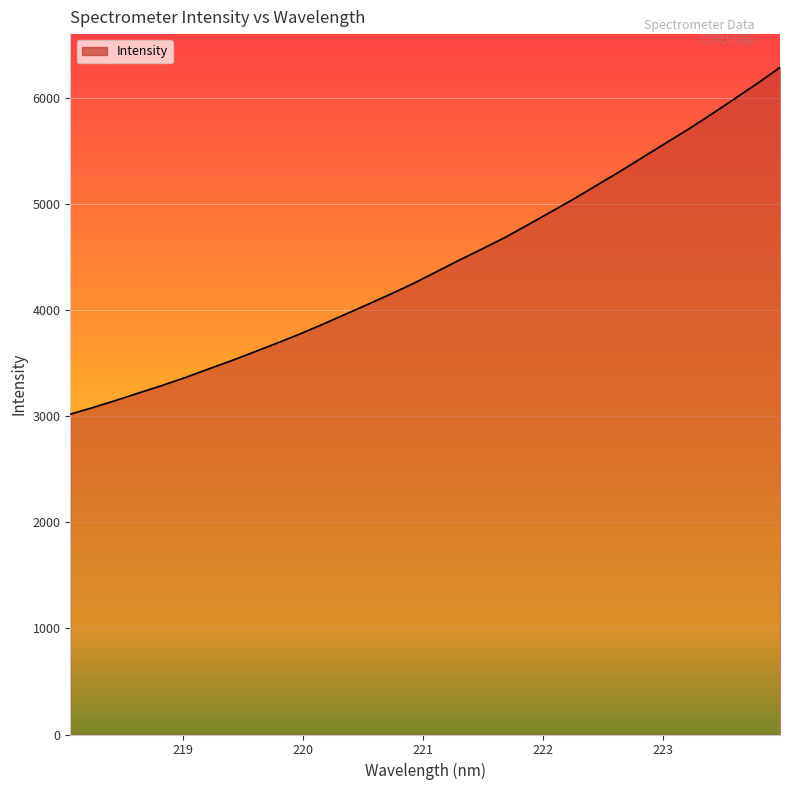

What is the average value?

4432.3